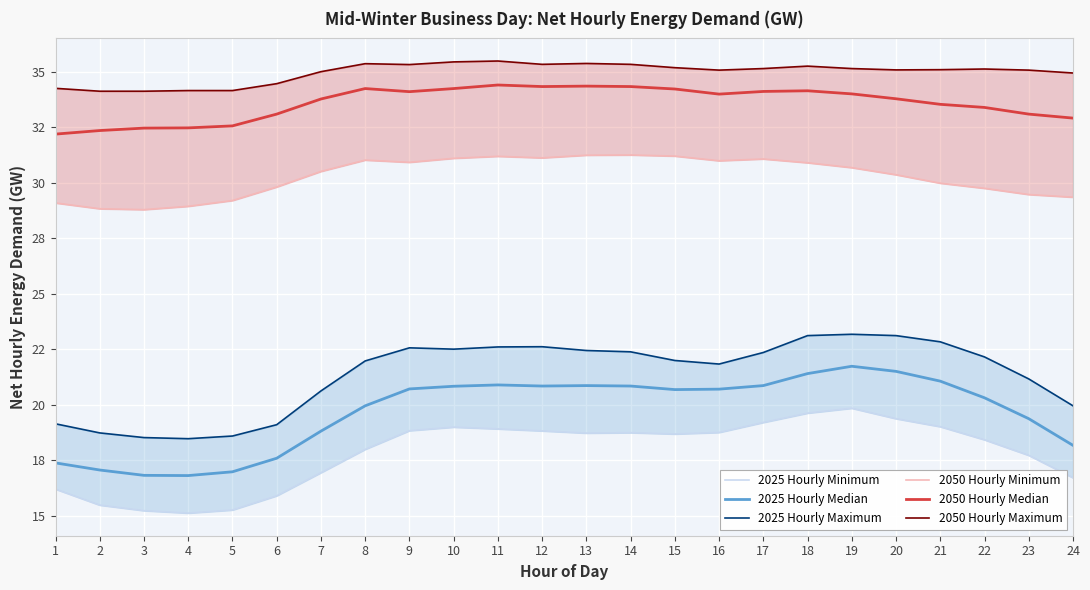

Reading left to right, extract all data points from this chart.

2025 Hourly Minimum: 1=16.2	2=15.5	3=15.2	4=15.1	5=15.3	6=15.9	7=16.9	8=18.0	9=18.8	10=19.0	11=18.9	12=18.8	13=18.7	14=18.8	15=18.7	16=18.8	17=19.2	18=19.6	19=19.9	20=19.4	21=19.0	22=18.4	23=17.7	24=16.7
2025 Hourly Median: 1=17.4	2=17.1	3=16.8	4=16.8	5=17.0	6=17.6	7=18.8	8=20.0	9=20.7	10=20.8	11=20.9	12=20.9	13=20.9	14=20.9	15=20.7	16=20.7	17=20.9	18=21.4	19=21.7	20=21.5	21=21.1	22=20.3	23=19.4	24=18.2
2025 Hourly Maximum: 1=19.1	2=18.7	3=18.5	4=18.5	5=18.6	6=19.1	7=20.6	8=22.0	9=22.6	10=22.5	11=22.6	12=22.6	13=22.4	14=22.4	15=22.0	16=21.8	17=22.4	18=23.1	19=23.2	20=23.1	21=22.8	22=22.2	23=21.2	24=20.0
2050 Hourly Minimum: 1=29.1	2=28.8	3=28.8	4=28.9	5=29.2	6=29.8	7=30.5	8=31.0	9=30.9	10=31.1	11=31.2	12=31.1	13=31.2	14=31.2	15=31.2	16=31.0	17=31.1	18=30.9	19=30.7	20=30.4	21=30.0	22=29.8	23=29.5	24=29.4
2050 Hourly Median: 1=32.2	2=32.4	3=32.5	4=32.5	5=32.6	6=33.1	7=33.8	8=34.2	9=34.1	10=34.2	11=34.4	12=34.3	13=34.4	14=34.3	15=34.2	16=34.0	17=34.1	18=34.1	19=34.0	20=33.8	21=33.5	22=33.4	23=33.1	24=32.9
2050 Hourly Maximum: 1=34.2	2=34.1	3=34.1	4=34.1	5=34.1	6=34.5	7=35.0	8=35.4	9=35.3	10=35.4	11=35.5	12=35.3	13=35.4	14=35.3	15=35.2	16=35.1	17=35.1	18=35.2	19=35.1	20=35.1	21=35.1	22=35.1	23=35.1	24=34.9